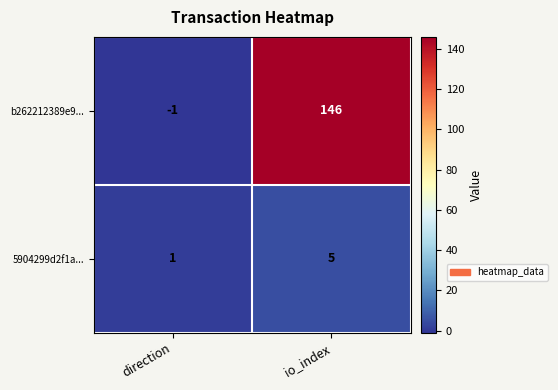

Reading right to left, list all the values displayed in this chart.

b262212389e9...: 146	-1
5904299d2f1a...: 5	1